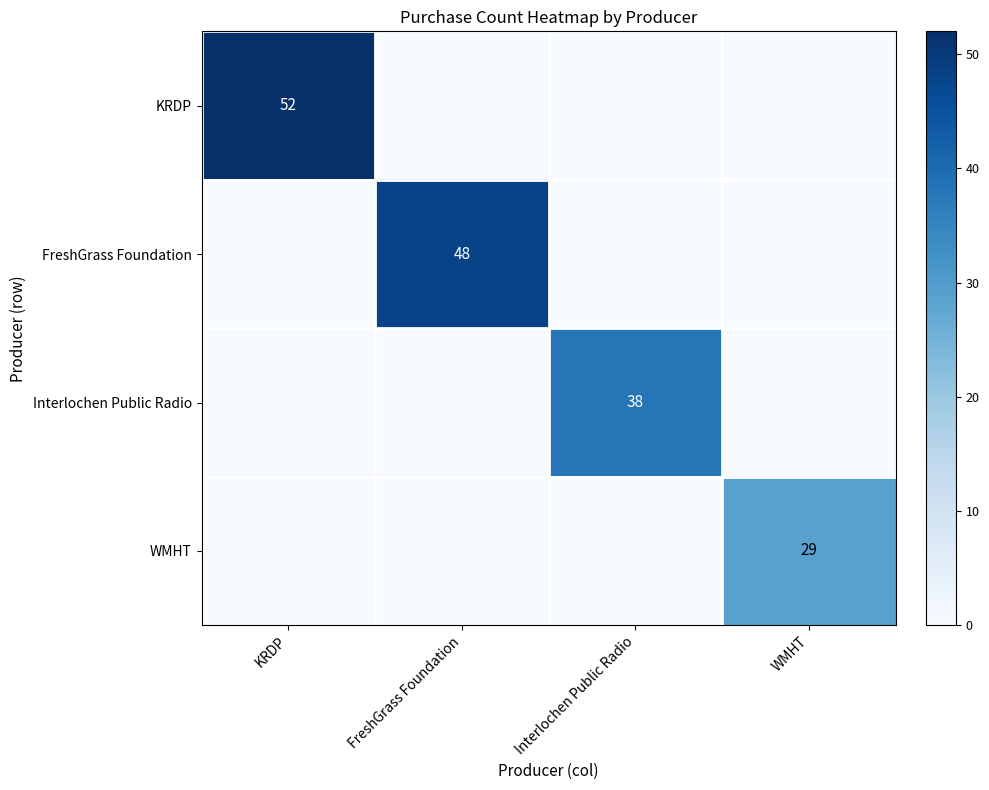

How many data points does each series have?

4